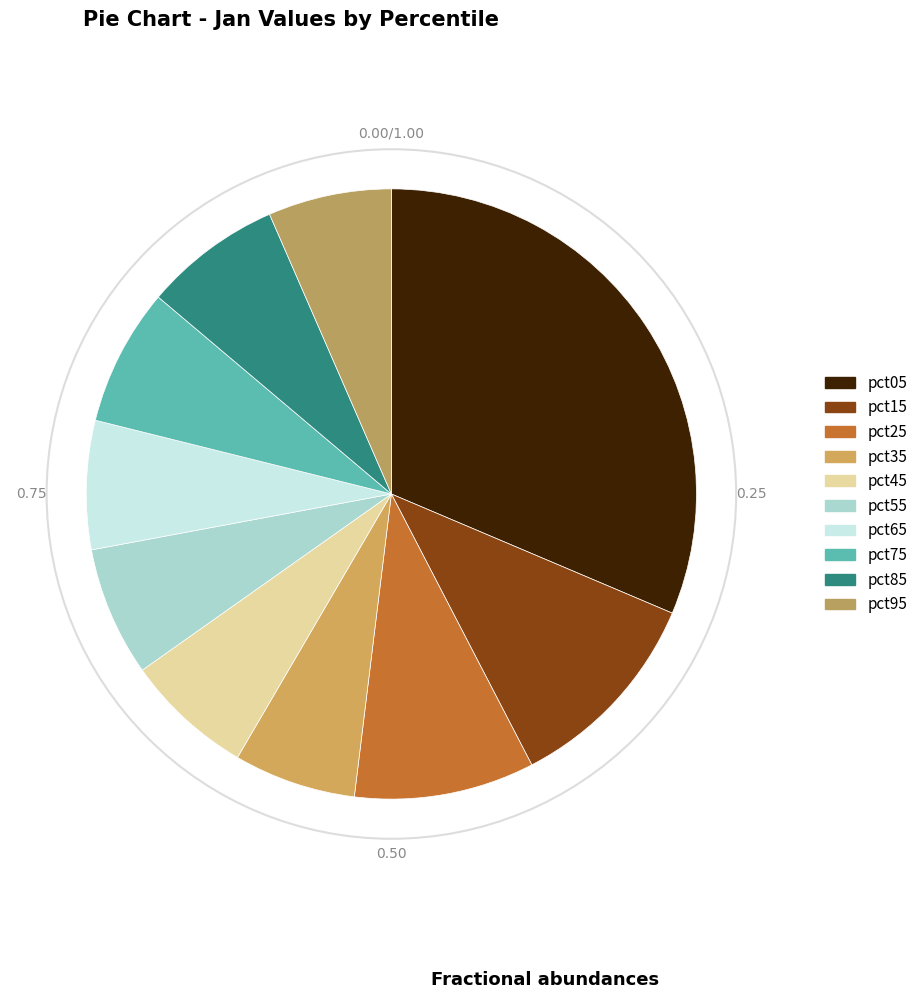

Rank the categories by value from highest to lowest.

pct05, pct15, pct25, pct85, pct75, pct55, pct65, pct45, pct95, pct35